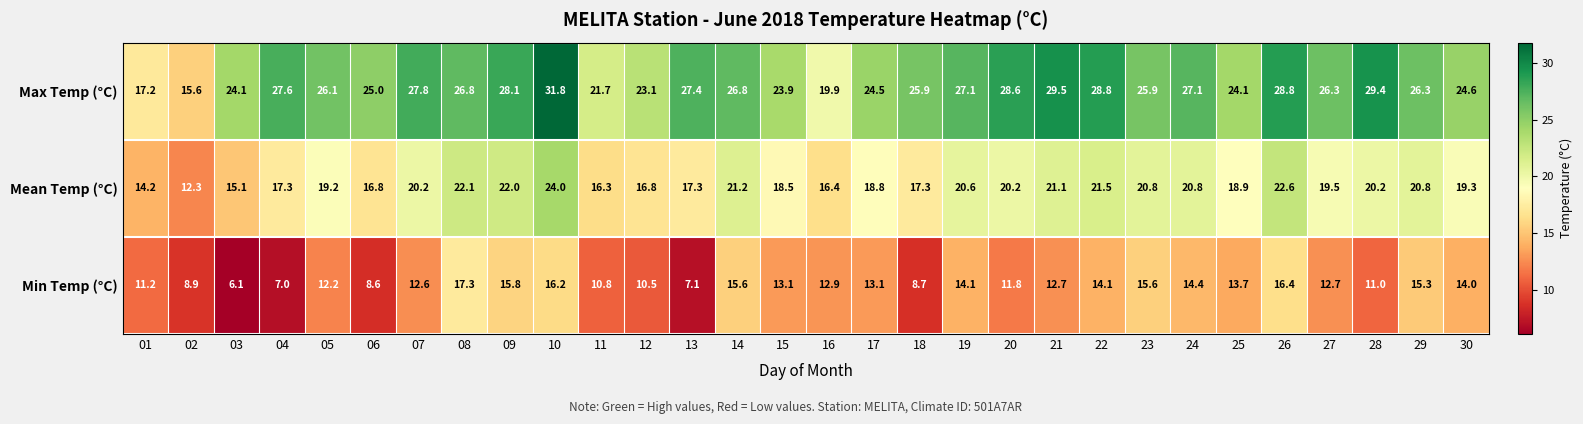

What is the maximum value shown in the chart?

31.8